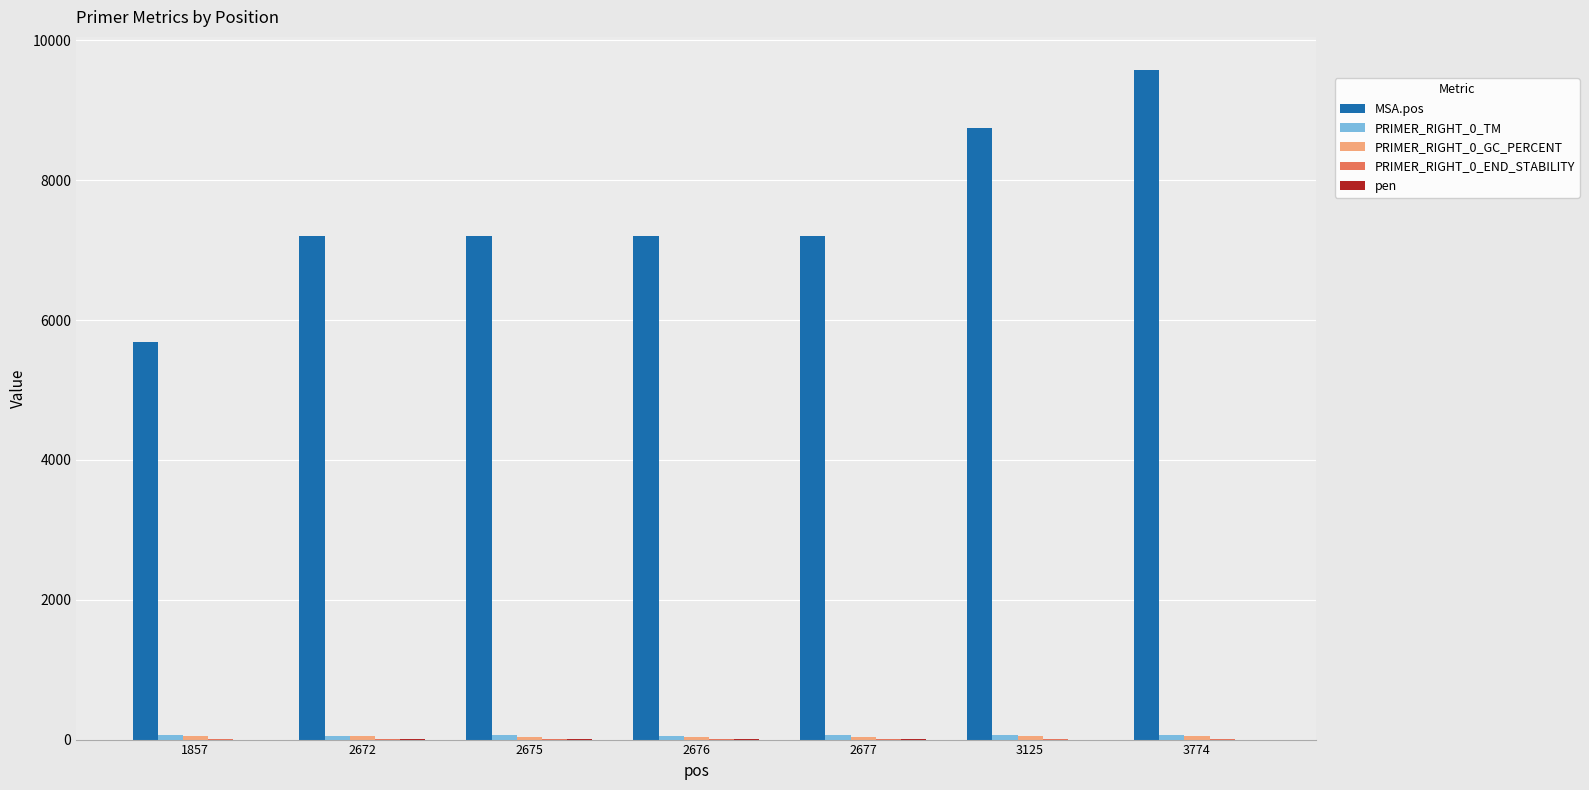

How many distinct data groups are displayed?

5